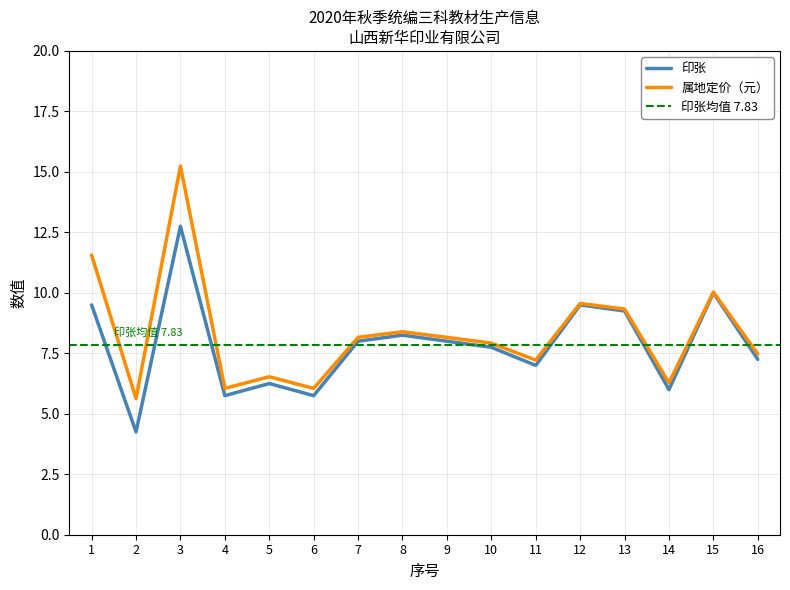

What is the value of the 印张 point at the 10th from the left?

7.8